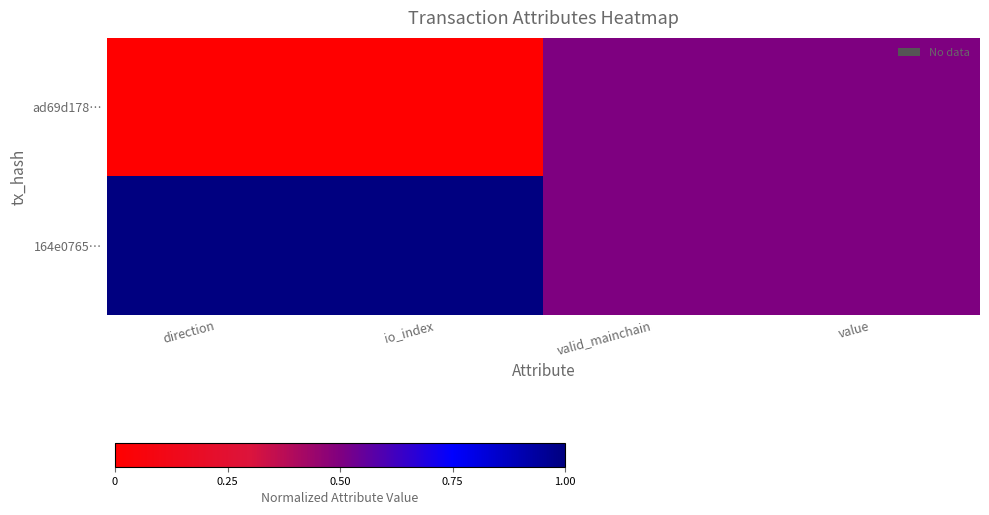

List the series in order of their peak value, highest first.

164e0765…, ad69d178…